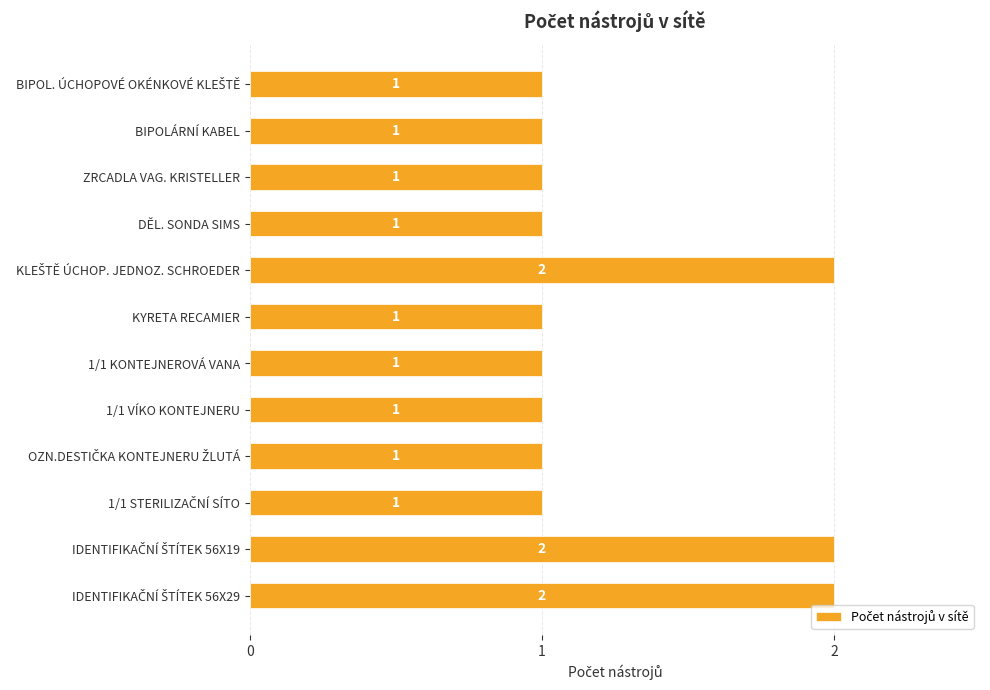

Reading top to bottom, list all the values displayed in this chart.

1	1	1	1	2	1	1	1	1	1	2	2